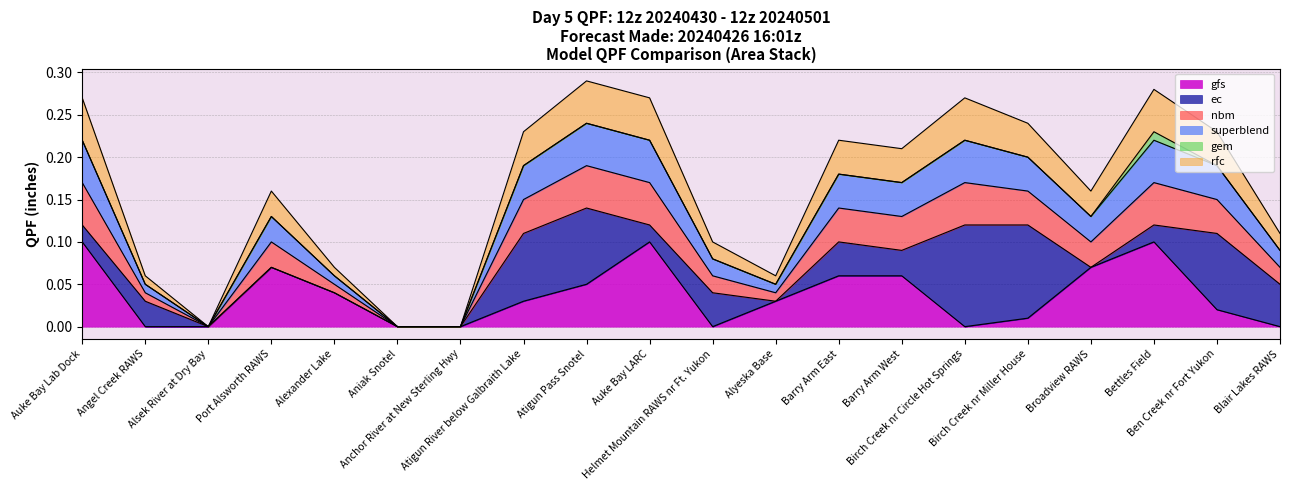

How many superblend values are between 0 and 1?

20